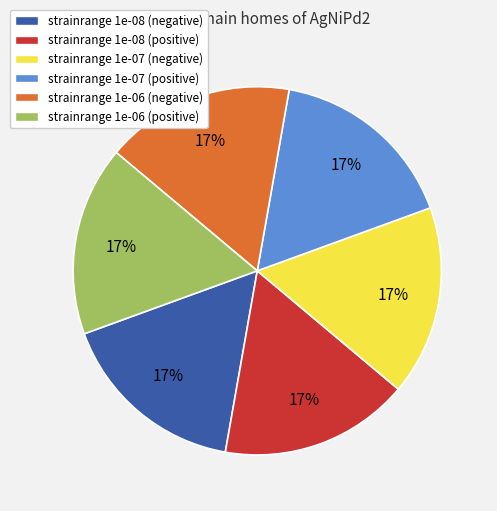

Is strainrange 1e-08 (negative) the majority of the pie?

No